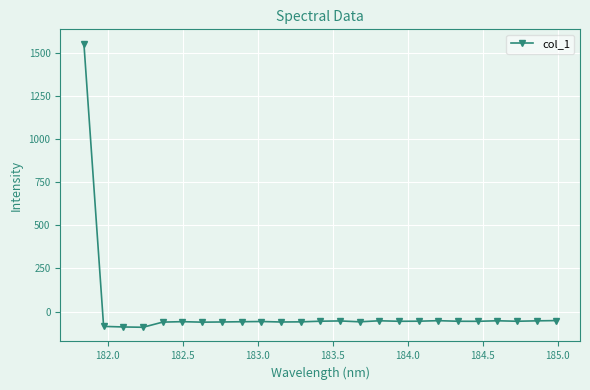

What is the greatest value displayed?

1554.2